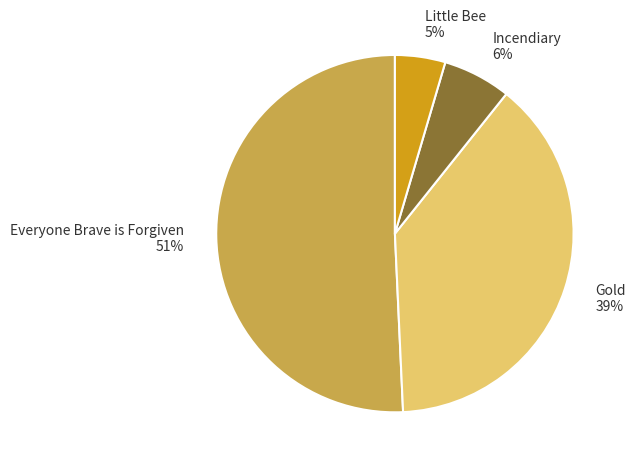

To the nearest percent, what portion does Gold represent?

39%